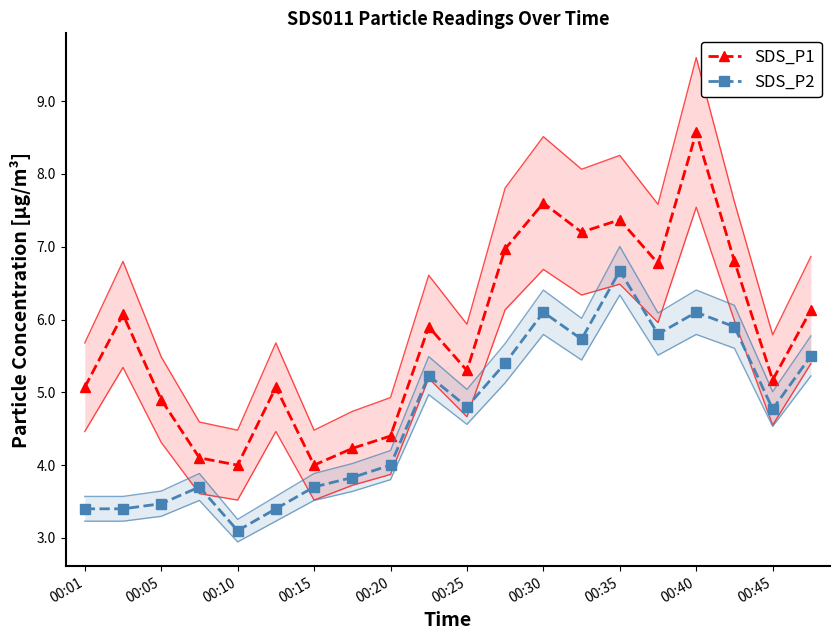

How many lines are shown in the chart?

2